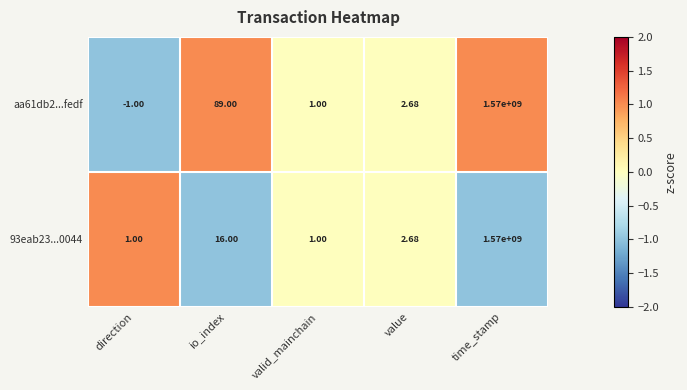

How many categories are shown in the chart?

5